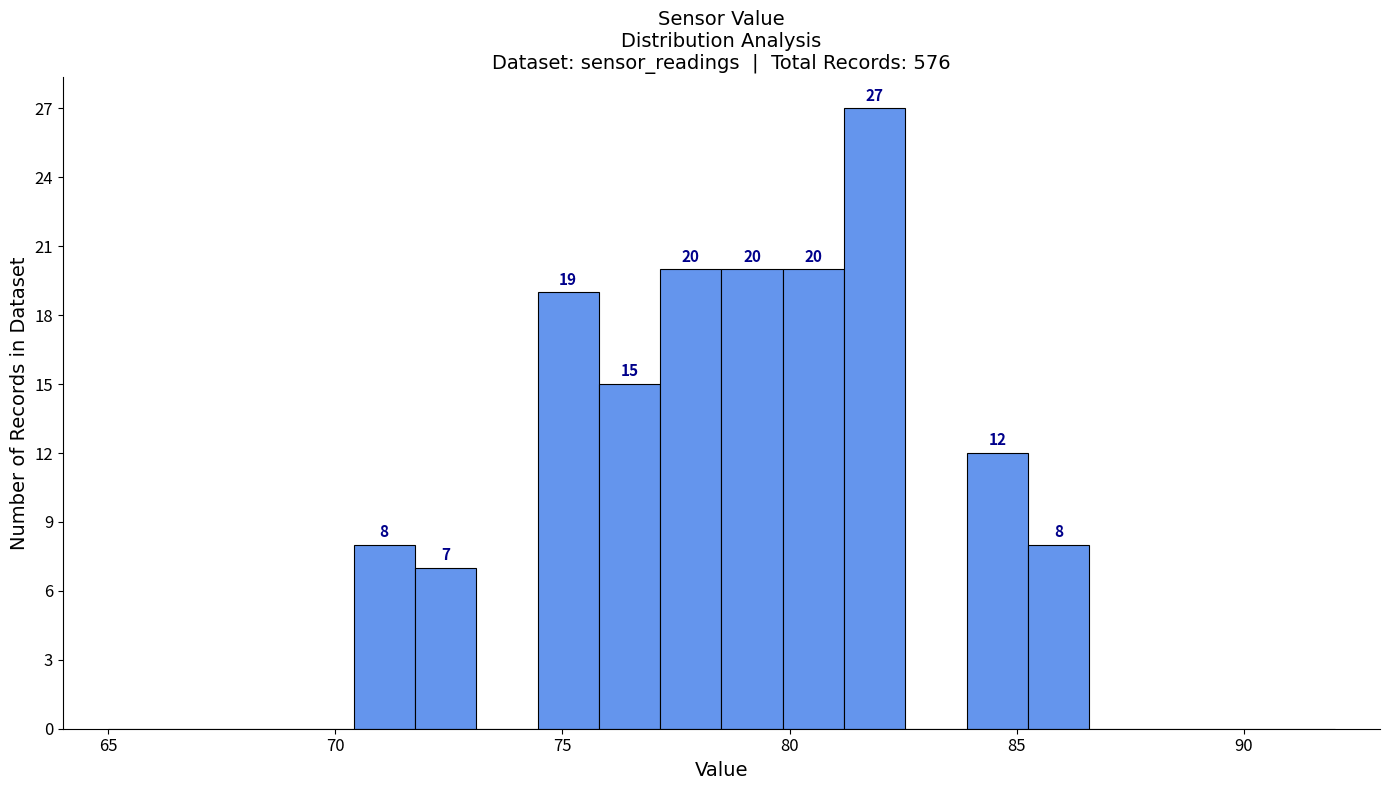

Read against the x-axis, roughly where is the centre of the tallest bar?

82.0